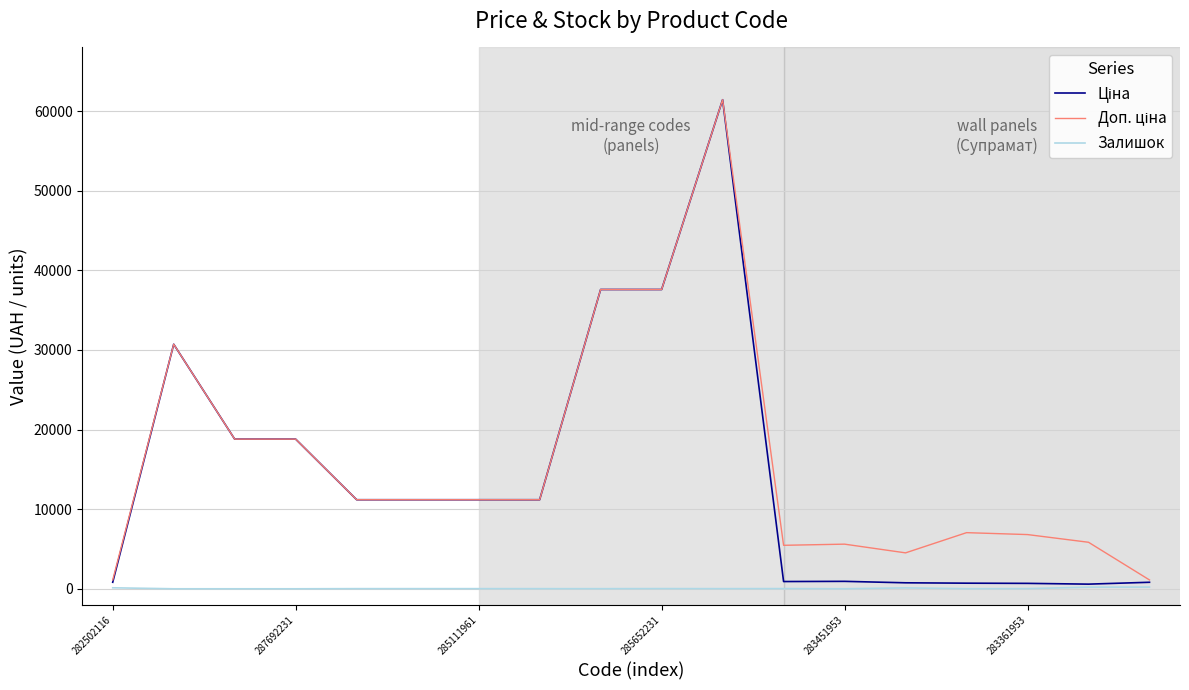

What is the maximum value shown in the chart?

61434.3